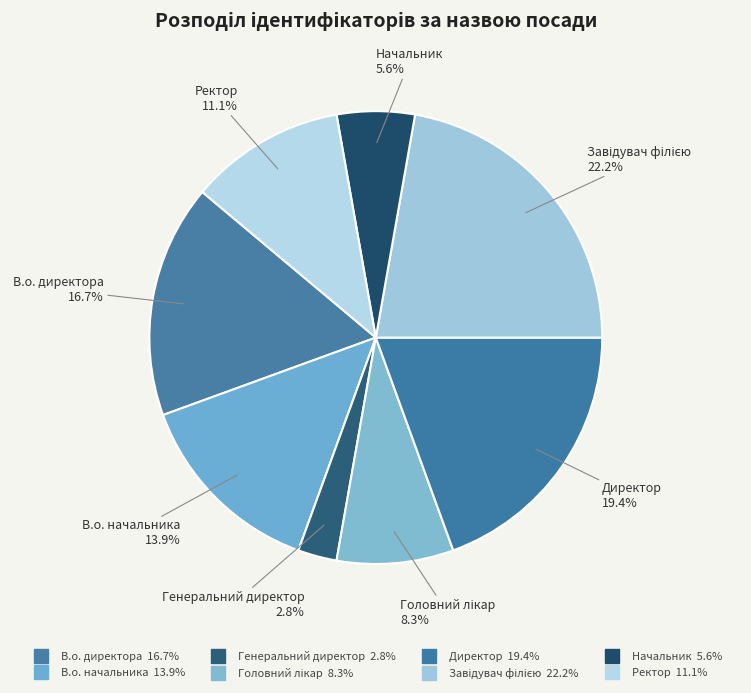

What percentage is NOT represented by В.о. начальника?

86.1%